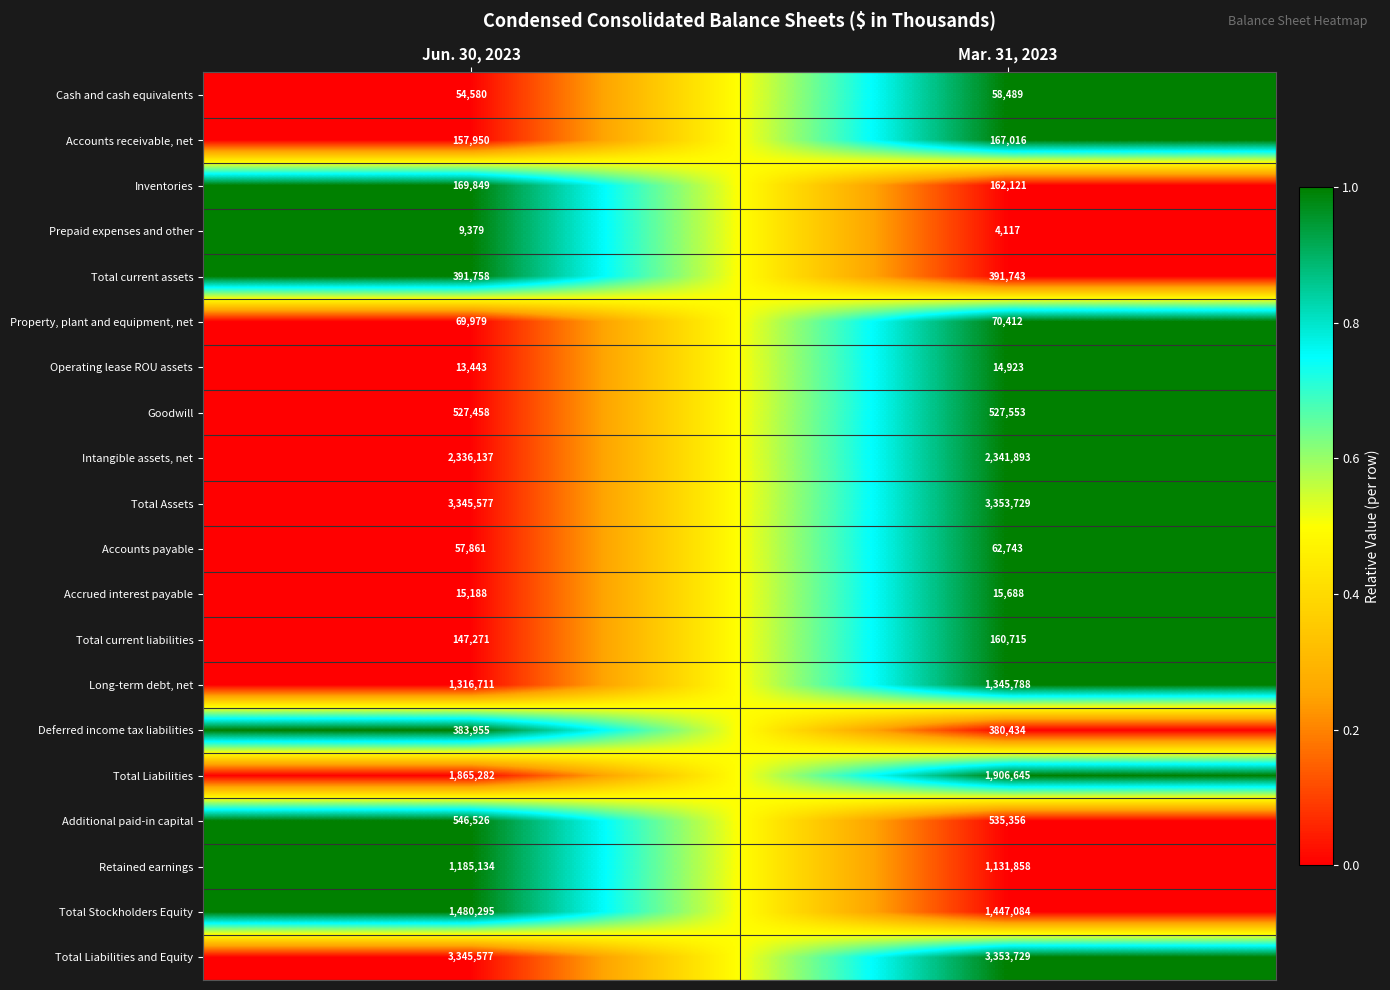

Which series has the largest range (max minus min)?

Retained earnings